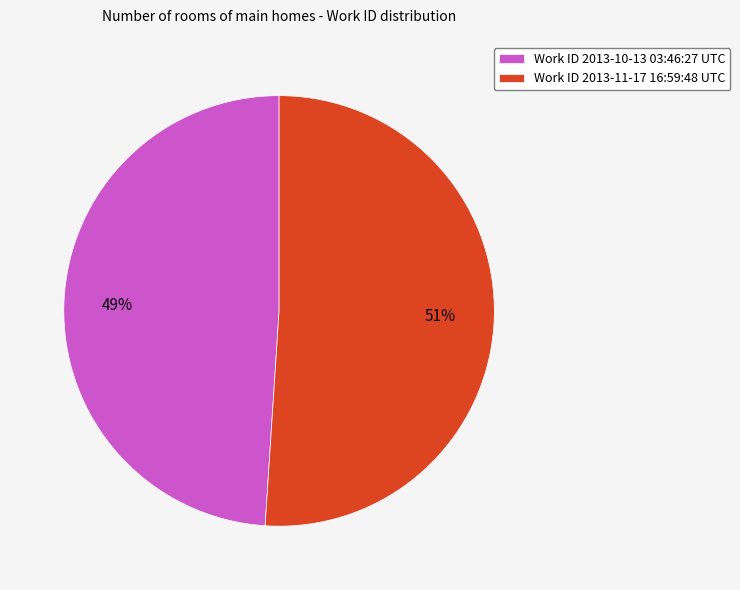

The Work ID 2013-11-17 16:59:48 UTC slice represents 43% of the pie. True or false?

False